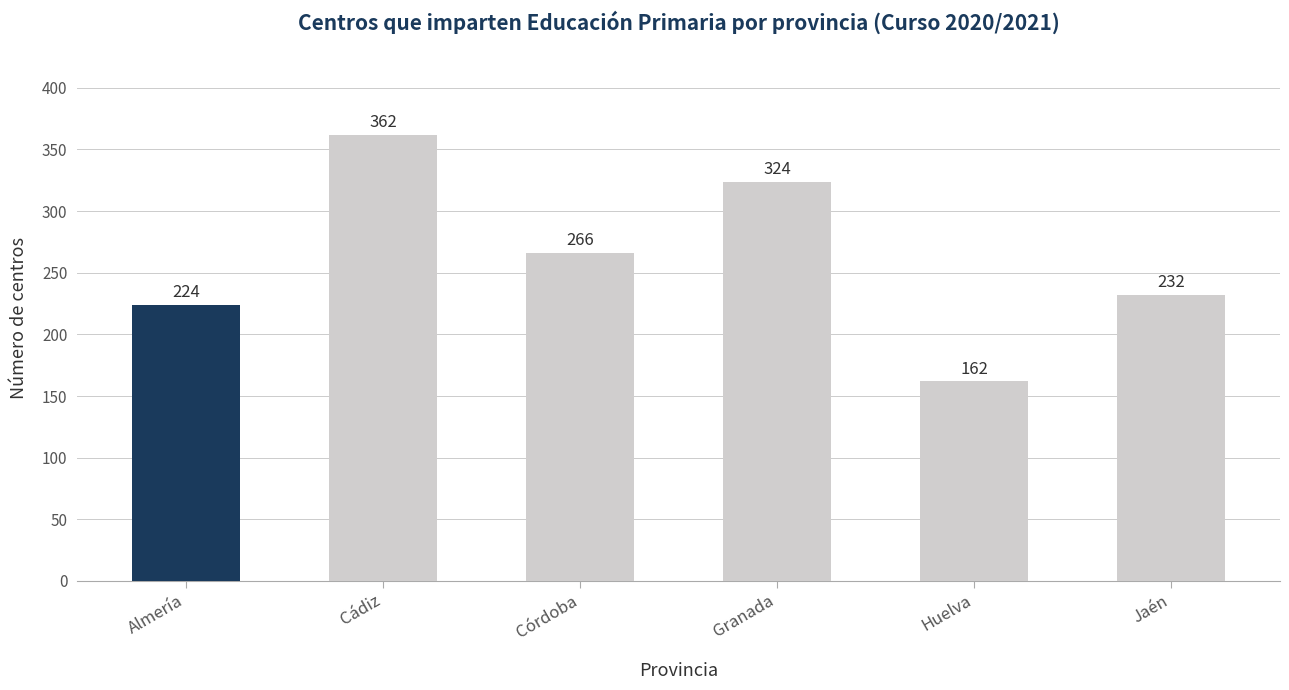

What is the sum of all values?

1570